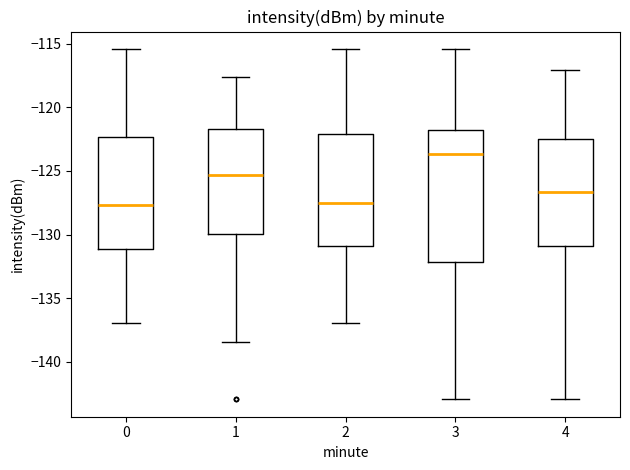

Reading left to right, read every box against the y-axis: the position of its median line, the range the box covers, and the ends of its whiskers. The values are not printed on the chart, so give them approximately, as read against the axis.

0: median -127.5, box -131.0 to -122.5, whiskers -137.0 to -115.5
1: median -125.5, box -130.0 to -121.5, whiskers -138.5 to -117.5
2: median -127.5, box -131.0 to -122.0, whiskers -137.0 to -115.5
3: median -123.5, box -132.0 to -122.0, whiskers -143.0 to -115.5
4: median -126.5, box -131.0 to -122.5, whiskers -143.0 to -117.0